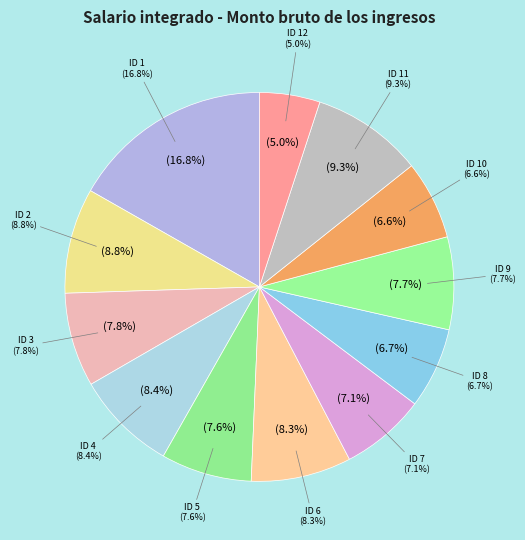

Do ID 3 and ID 4 together represent more than half of the pie?

No